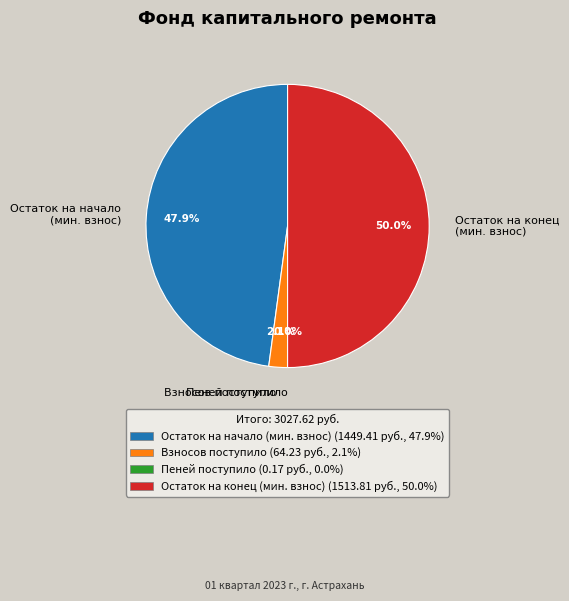

Which category has the biggest portion of the pie?

Остаток на конец (мин. взнос)